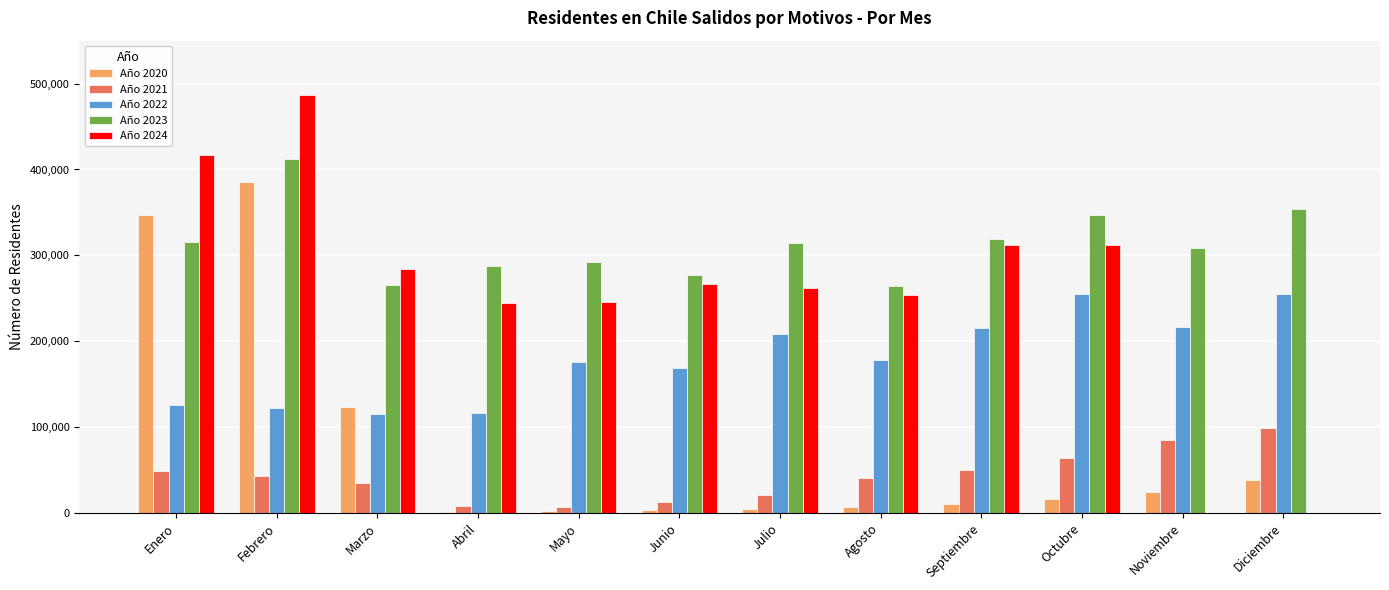

How many data points in Año 2023 are above 314733?

6